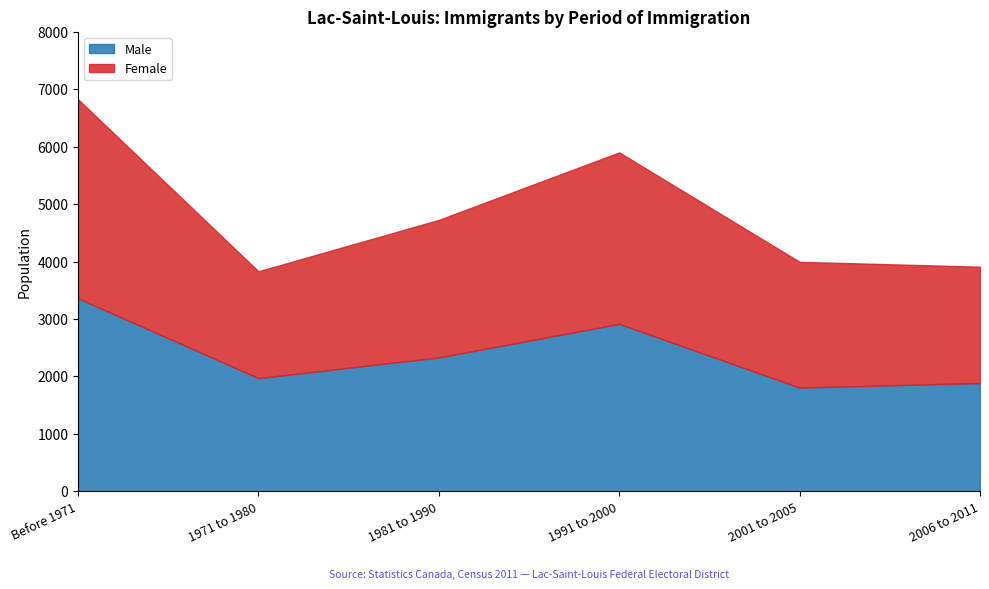

What is the difference between the maximum and minimum values in the Male series?

1555